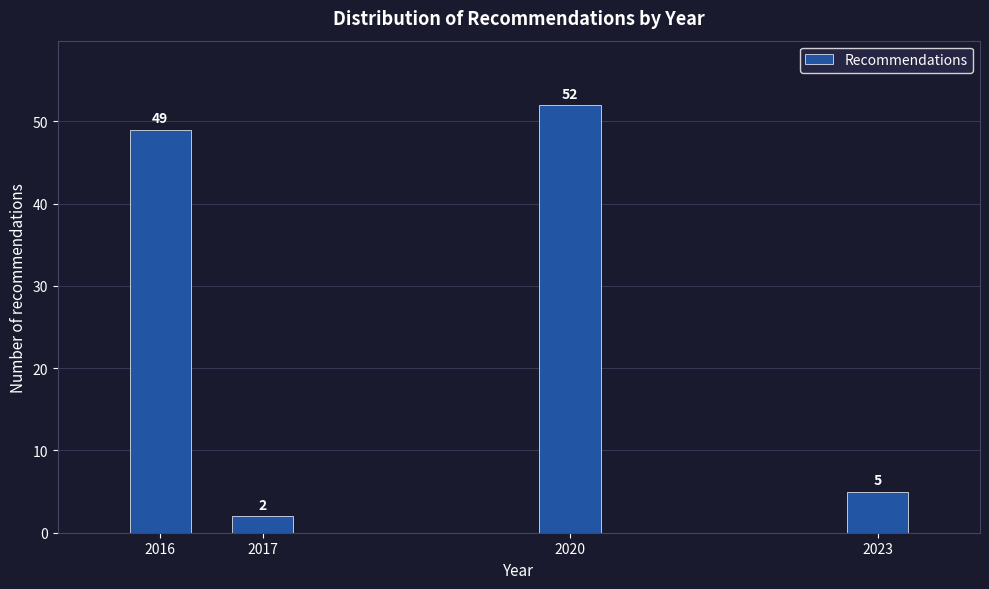

Reading left to right, transcribe all the data shown in this chart.

2016=49	2017=2	2020=52	2023=5